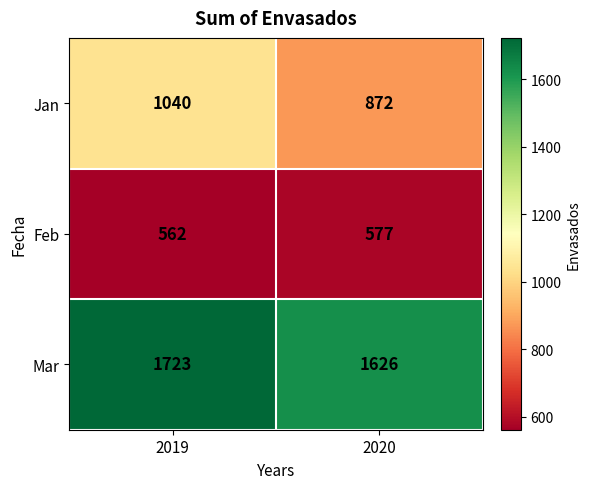

Which category has the highest value across all series?

2019